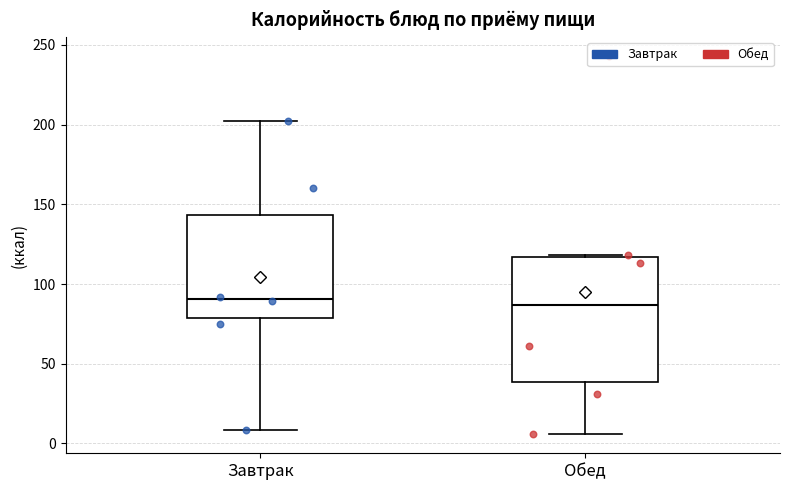

Where does the upper whisker of the box for Завтрак end on the y-axis? The values are not printed on the chart, so give them approximately, as read against the axis.

200